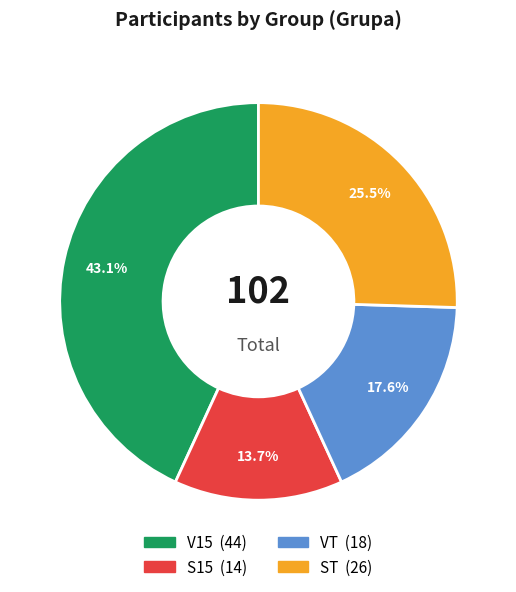

To the nearest percent, what is the average slice percentage?

25%